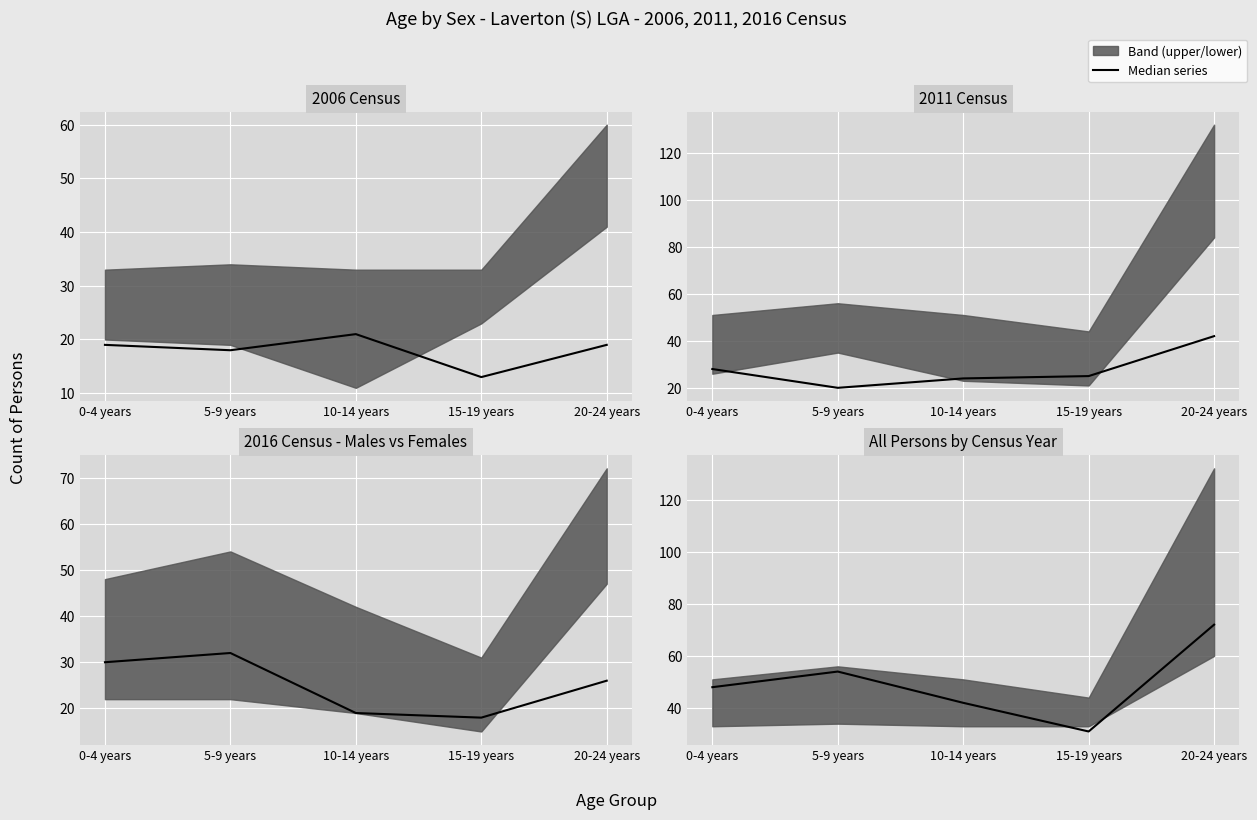

What is the maximum value shown in the chart?

72